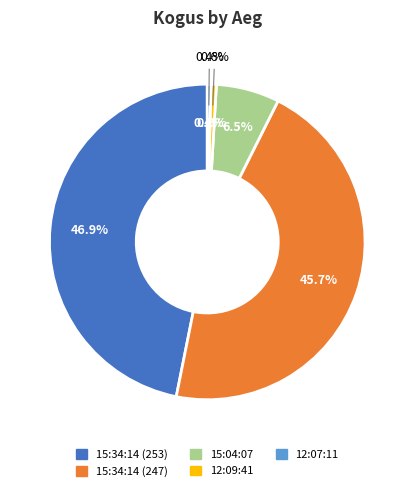

What is the smallest slice in the pie chart?

12:07:11